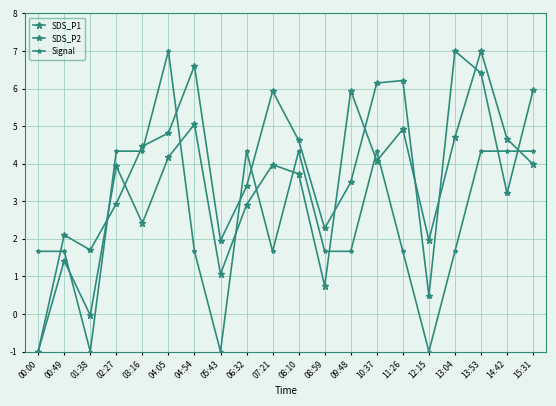

What is the smallest value displayed?

-1.0